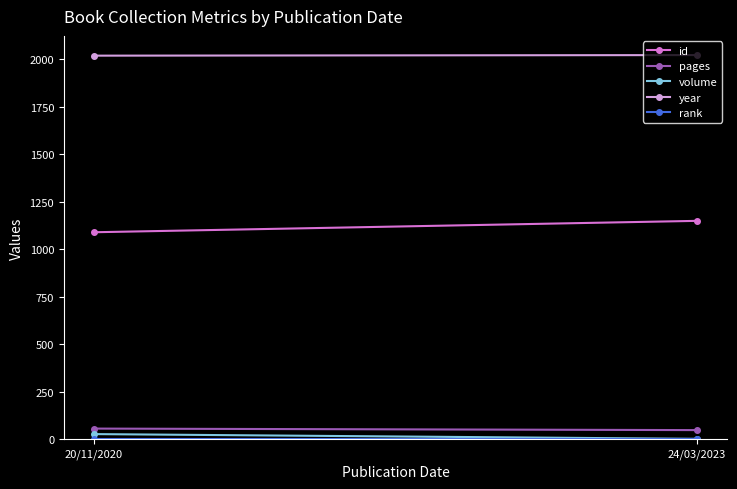

What is the label of the 2nd point from the left?

24/03/2023